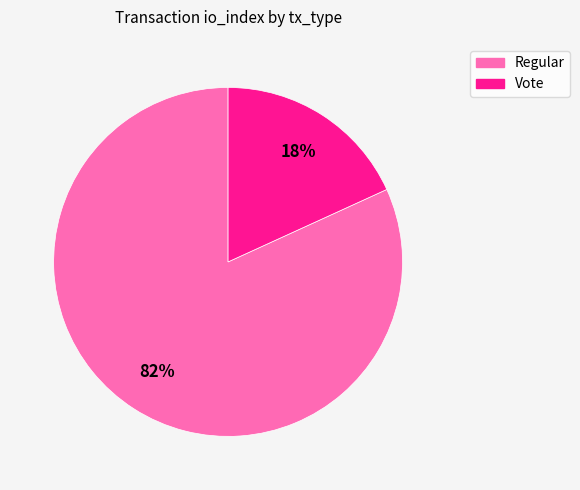

What is the smallest slice in the pie chart?

Vote